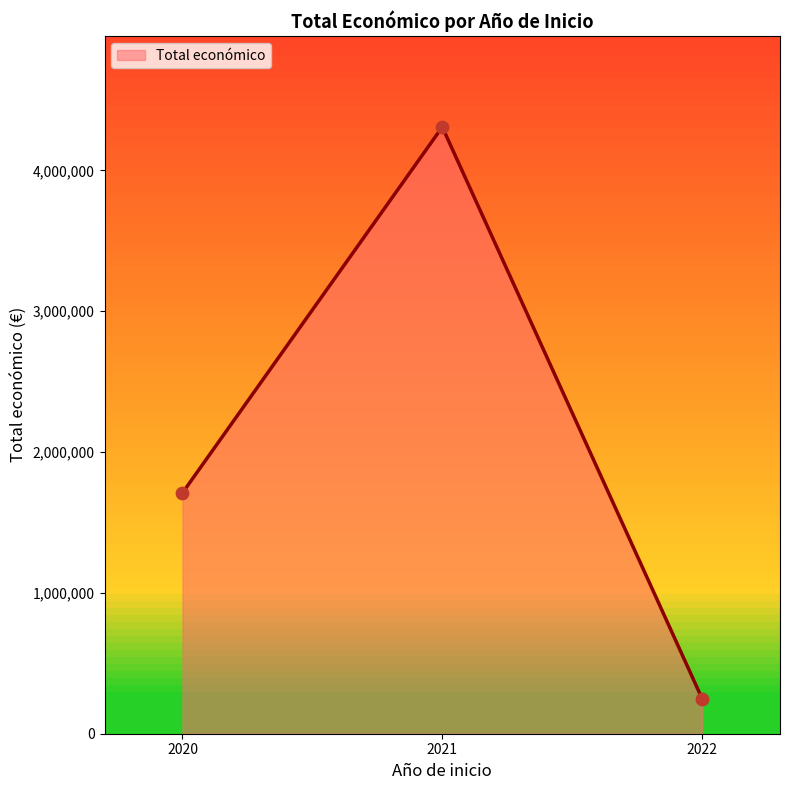

Approximately how many times larger is the value at 2022 compared to 2020?

0.1